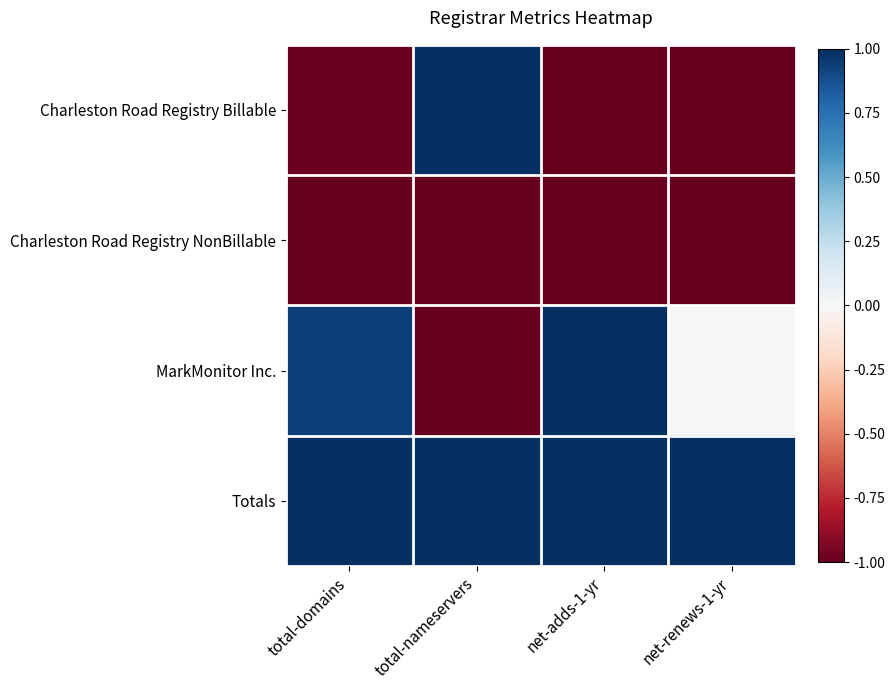

Rank the series by their maximum value, from highest to lowest.

Charleston Road Registry Billable, MarkMonitor Inc., Totals, Charleston Road Registry NonBillable